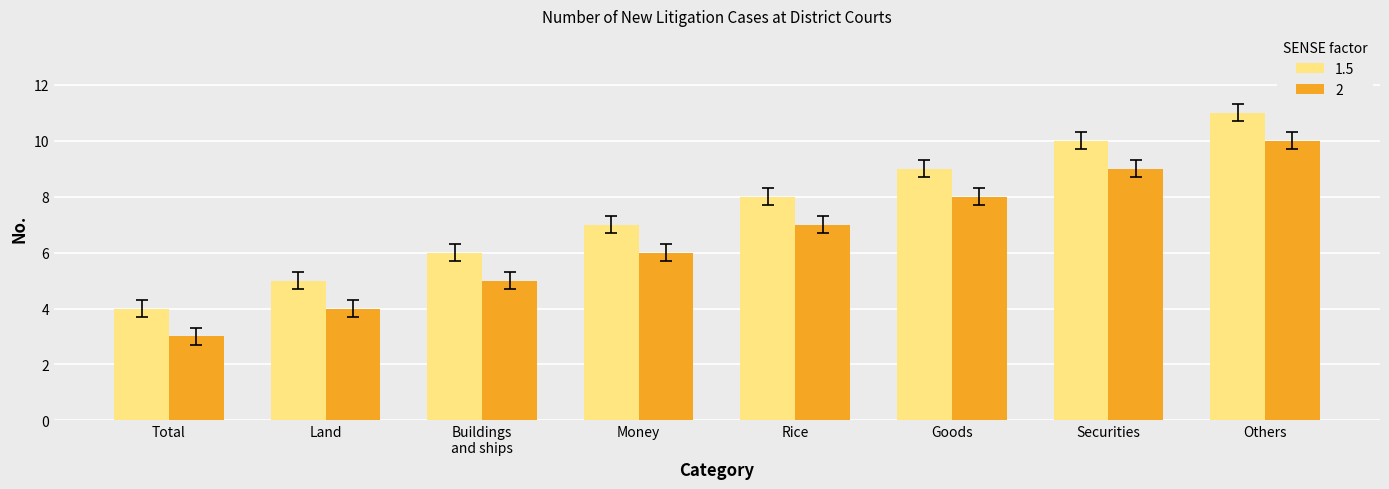

The 2 series shows 2 at Rice. True or false?

False